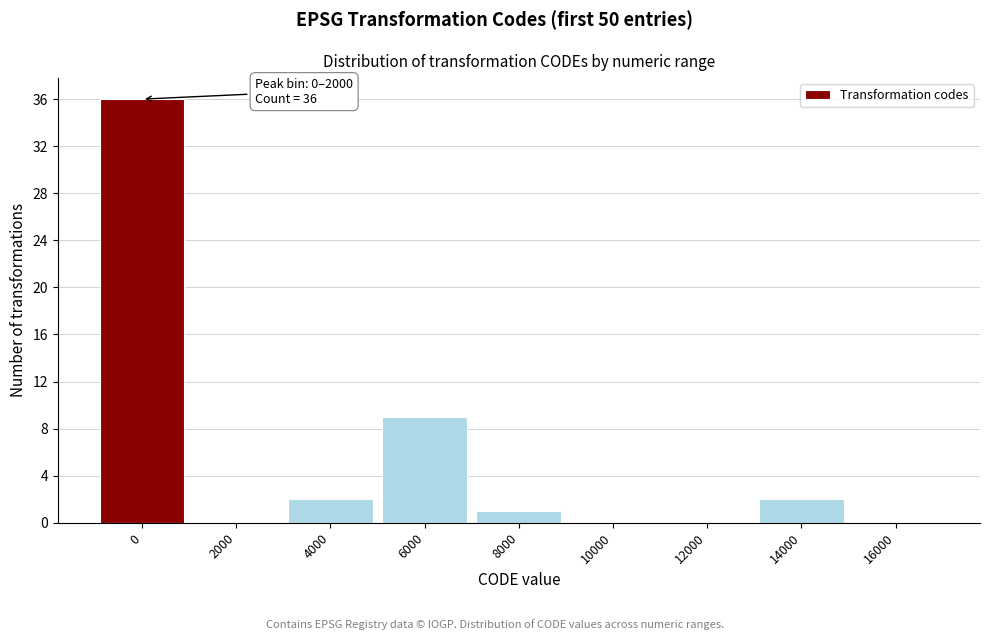

Reading right to left, list all the values displayed in this chart.

16000=0	14000=2	12000=0	10000=0	8000=1	6000=9	4000=2	2000=0	0=36